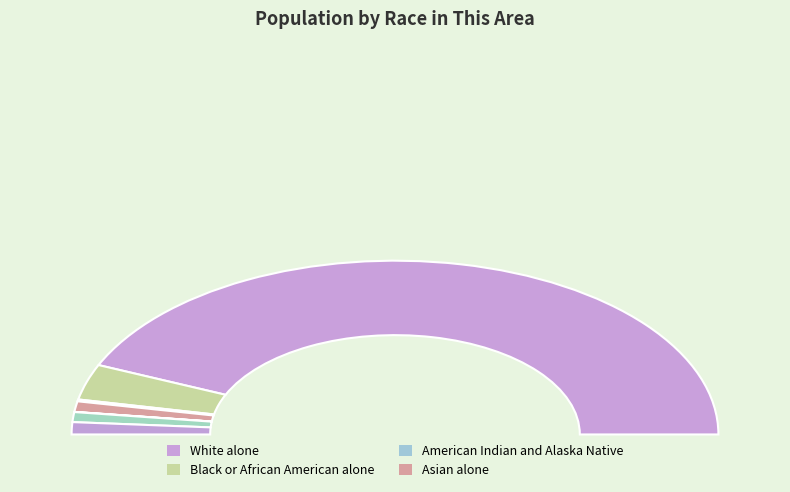

Combined, what portion of the pie is Some Other Race alone and Asian alone?

3.8%